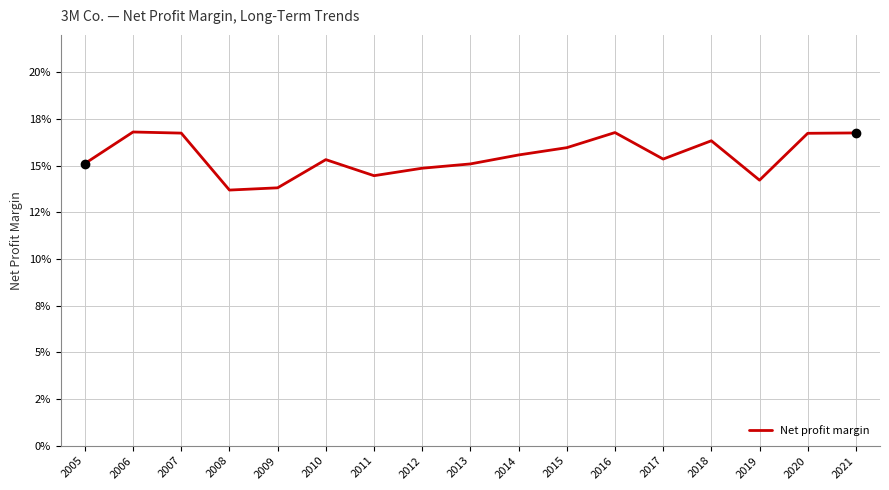

Reading left to right, what are all the values shown in this chart?

0.2	0.2	0.2	0.1	0.1	0.2	0.1	0.1	0.2	0.2	0.2	0.2	0.2	0.2	0.1	0.2	0.2